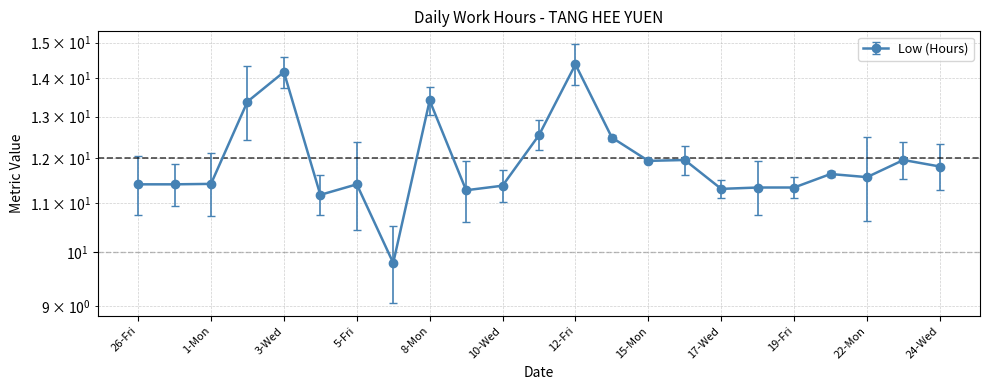

How many lines are shown in the chart?

1